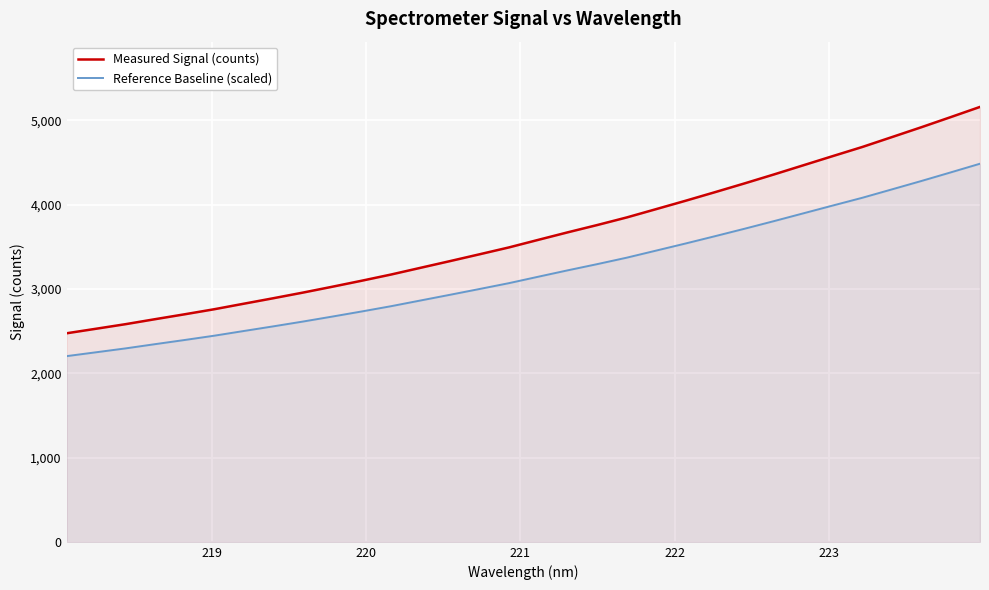

What is the smallest value displayed?

2202.8